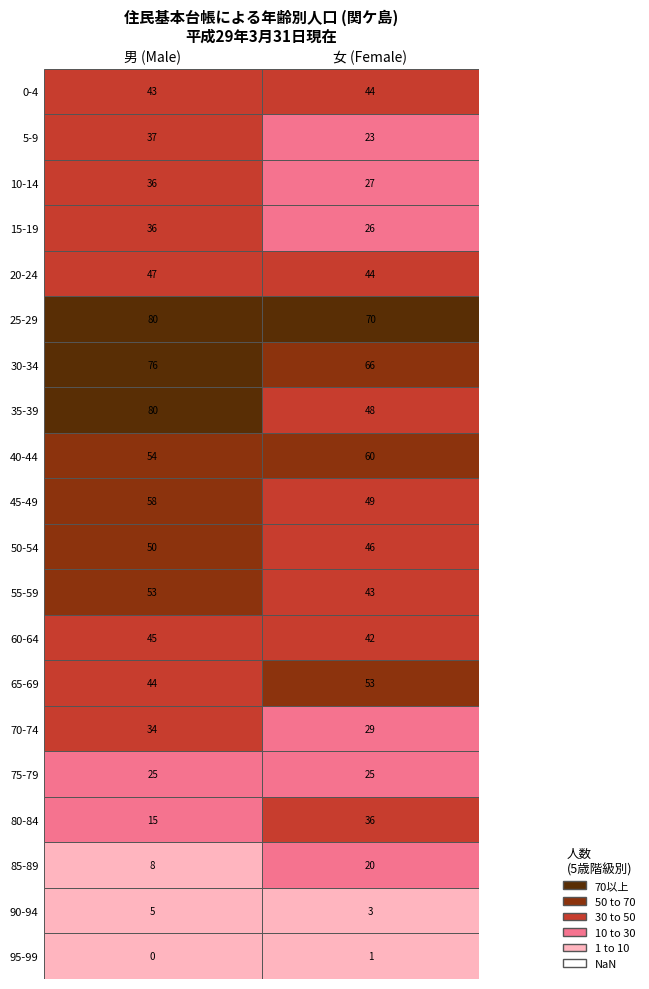

At which category does the chart reach its peak across all series?

男